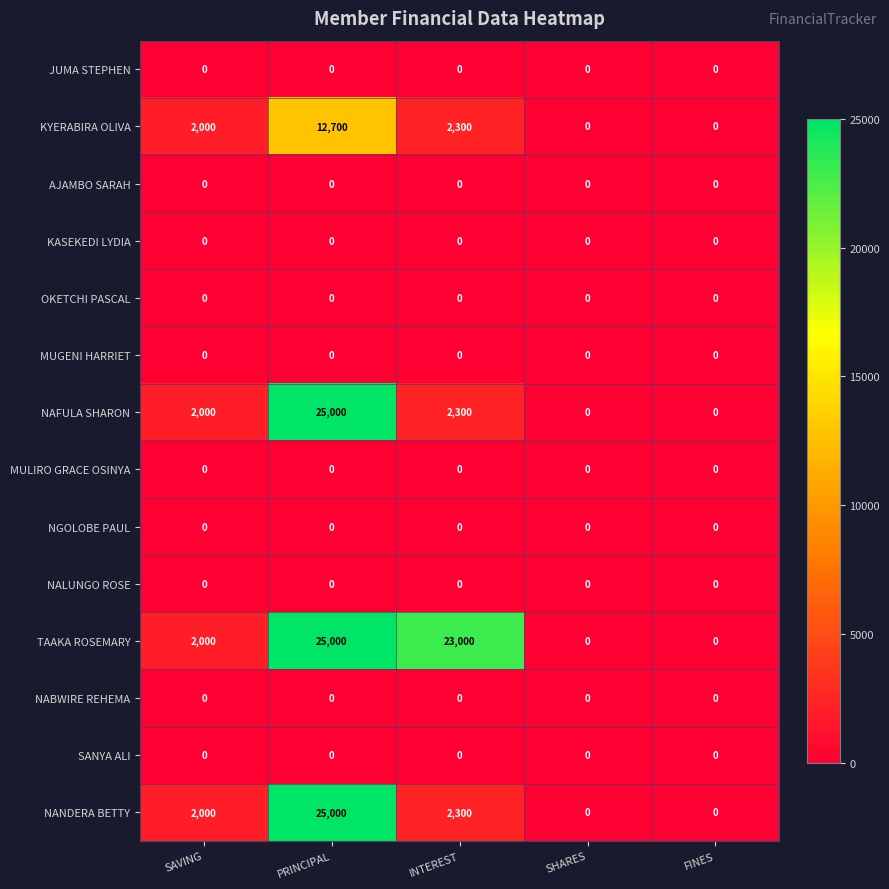

The value of NGOLOBE PAUL at SAVING is 0. True or false?

True